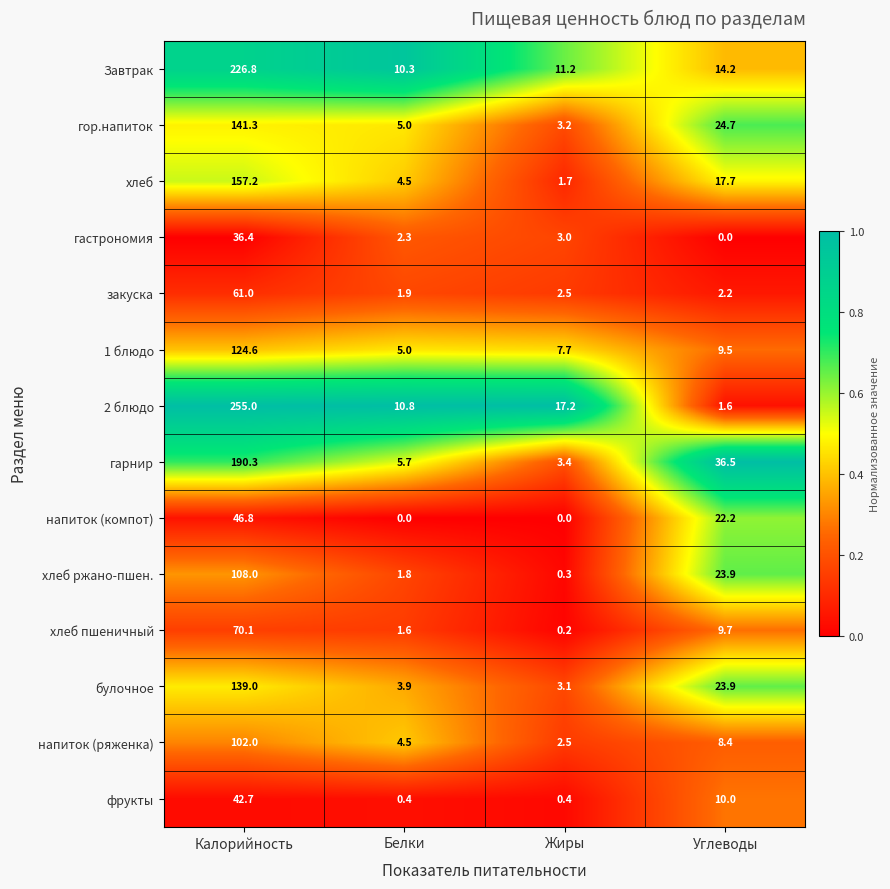

Rank the categories by 2 блюдо value from highest to lowest.

Калорийность, Жиры, Белки, Углеводы